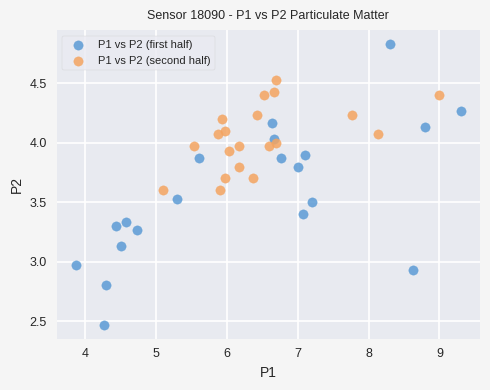

Which series has the widest spread of Y values?

P1 vs P2 (first half)